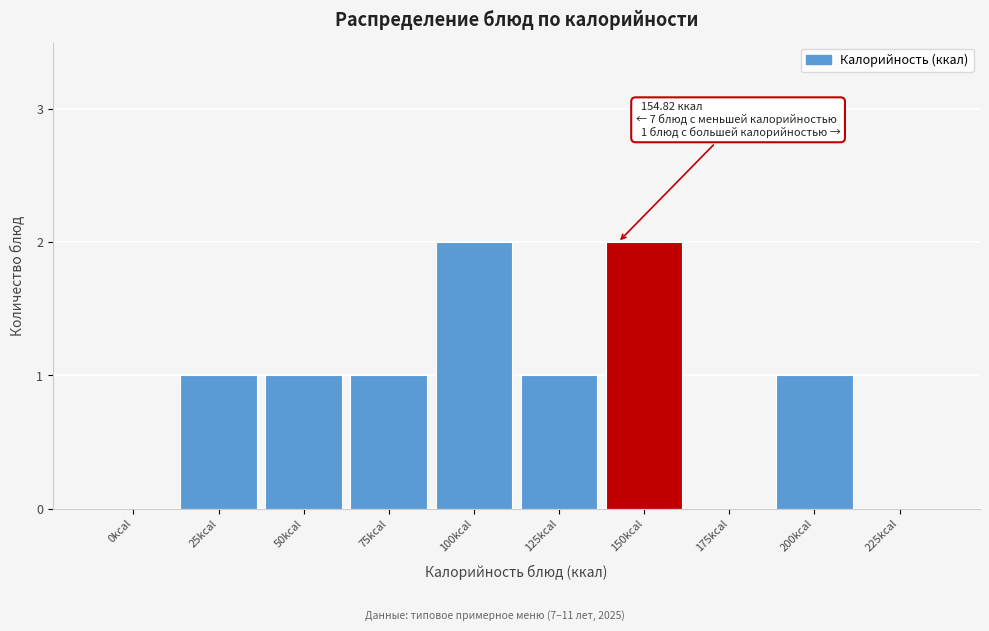

Reading left to right, extract all data points from this chart.

0kcal=0	25kcal=1	50kcal=1	75kcal=1	100kcal=2	125kcal=1	150kcal=2	175kcal=0	200kcal=1	225kcal=0